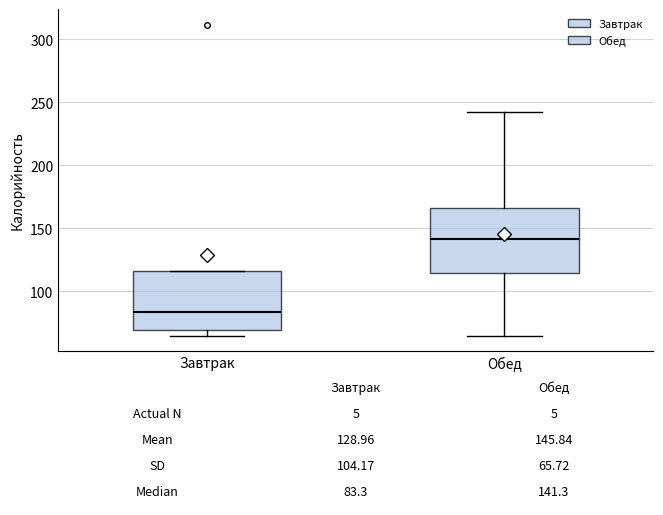

Which box has the lowest median line?

Завтрак